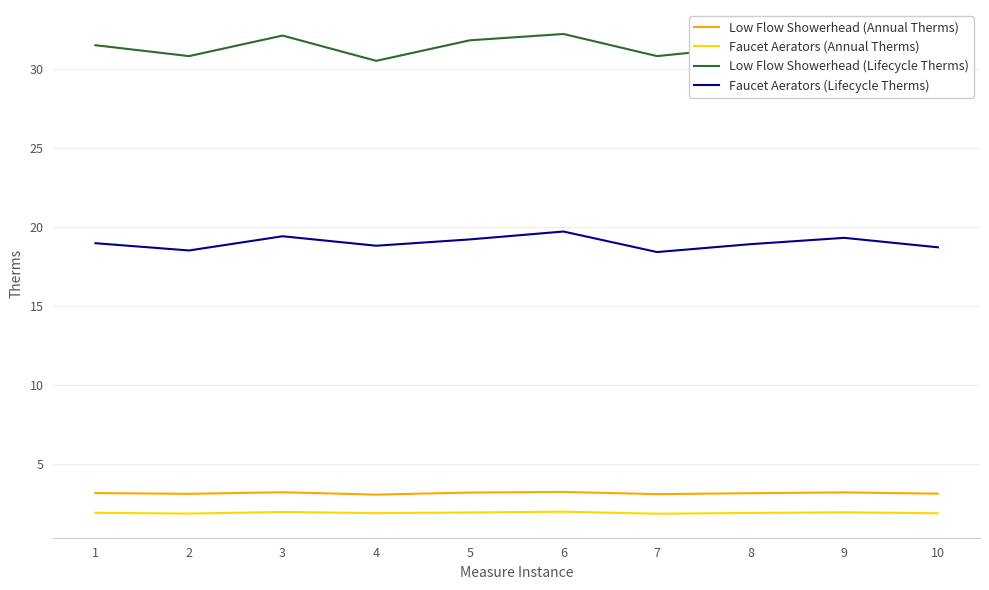

True or false: Faucet Aerators (Lifecycle Therms) and Low Flow Showerhead (Lifecycle Therms) cross at least once.

False